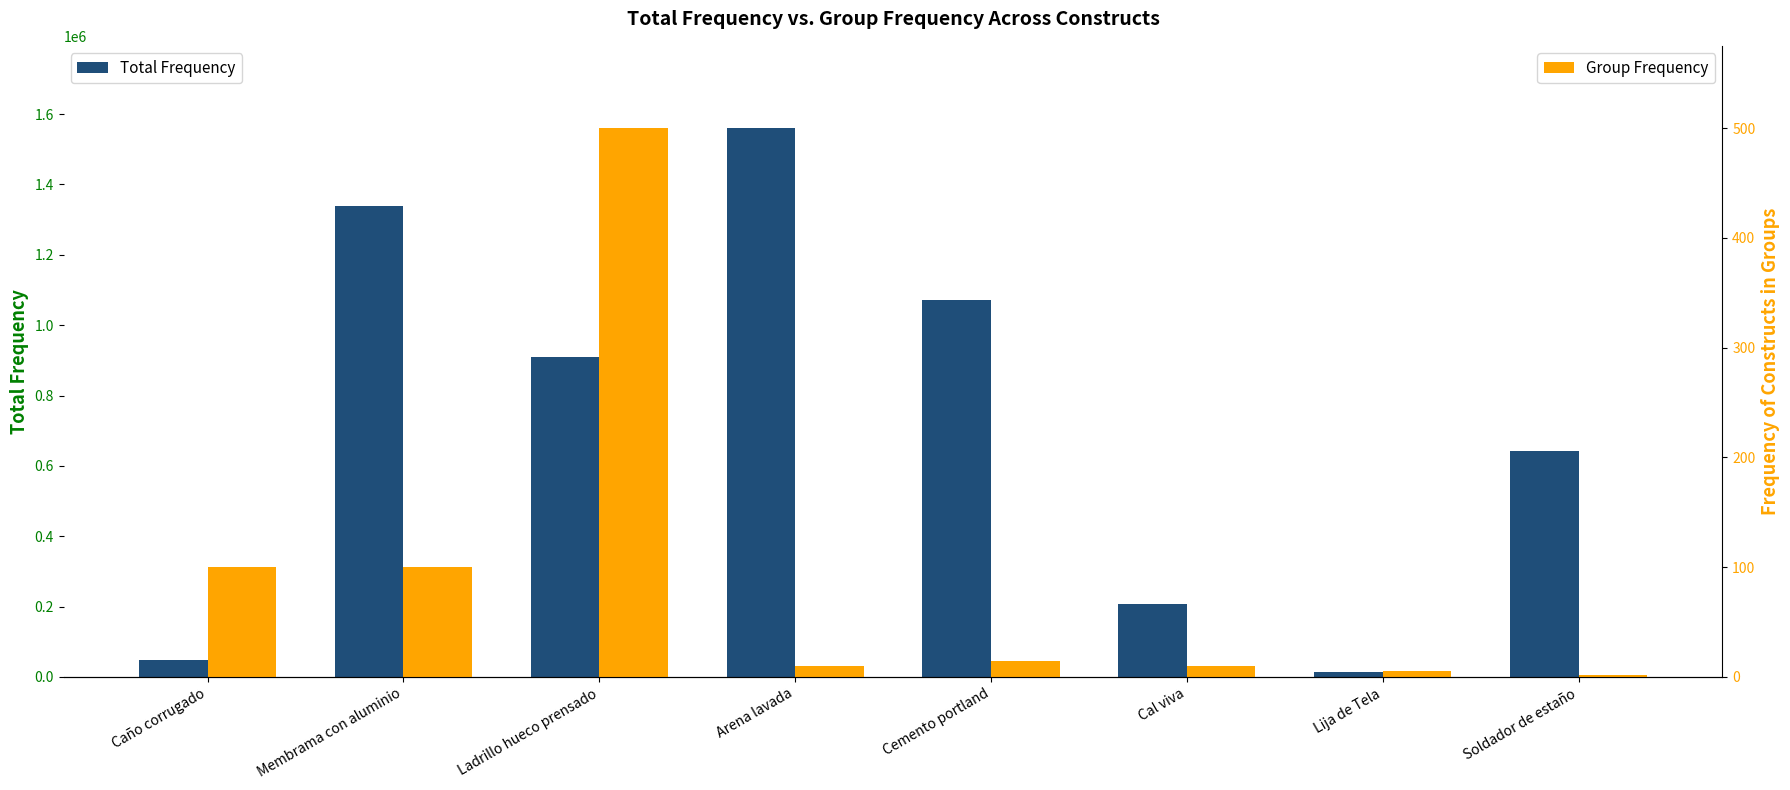

Reading left to right, what are all the values shown in this chart?

Total Frequency: 49000	1339800	910000	1560000	1072500	208000	13265	642180
Group Frequency: 100	100	500	10	15	10	5	2